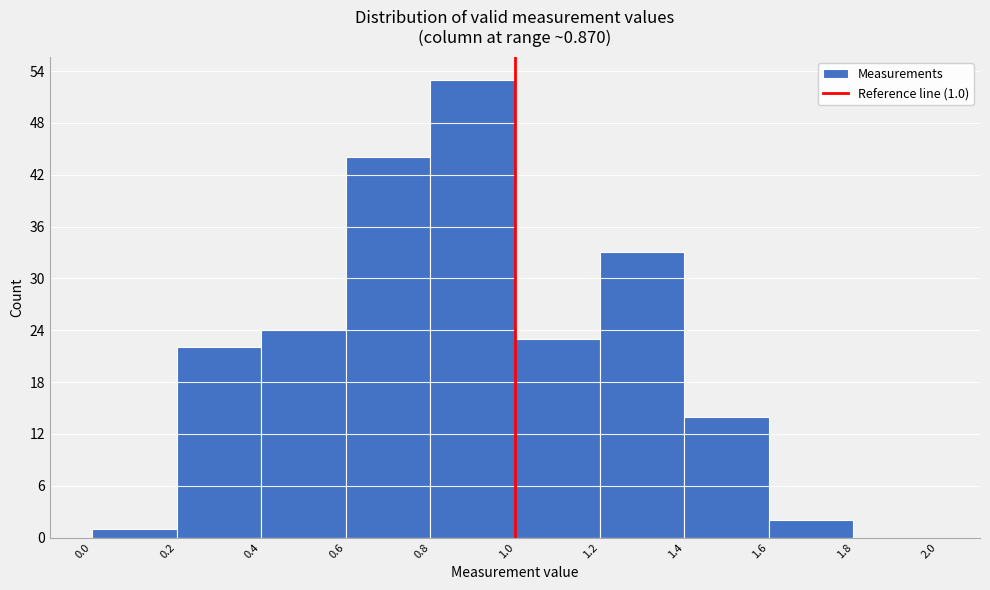

Over which range of the x-axis is the bar tallest?

0.8 to 1.0